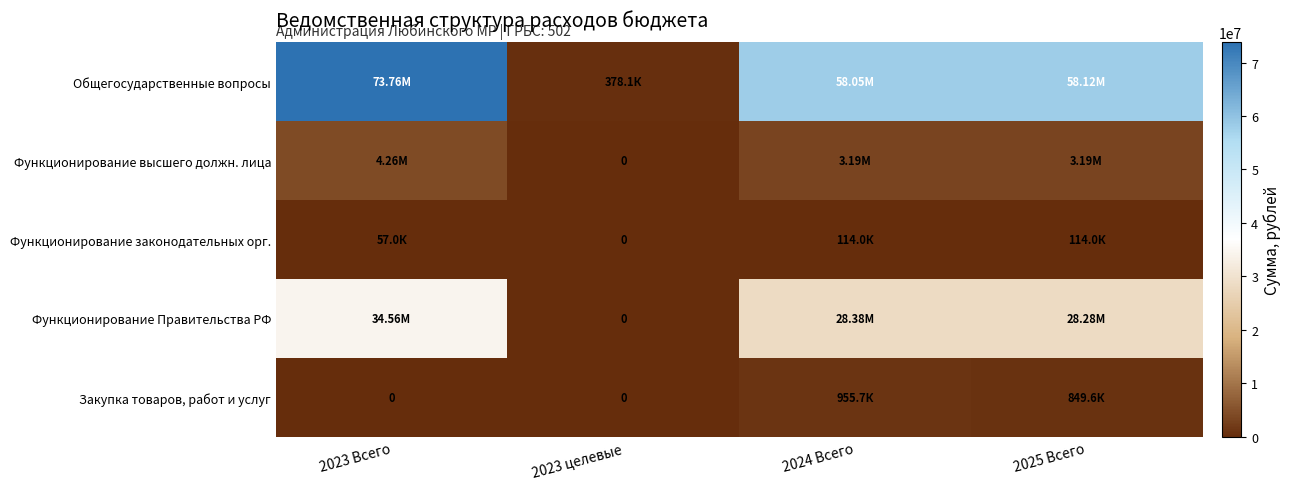

Which series changed the most between 2023 целевые and 2025 Всего?

Общегосударственные вопросы